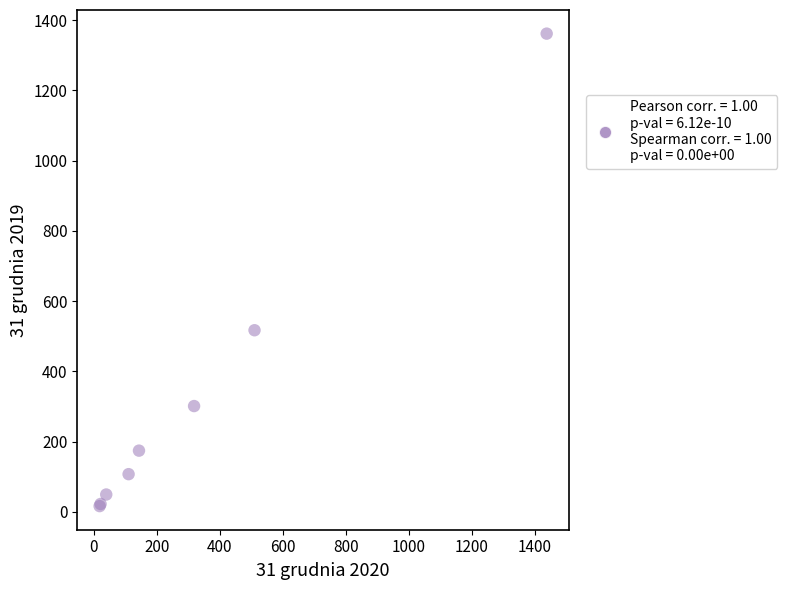

What Y value in the scatter plot is closest to 689?

517